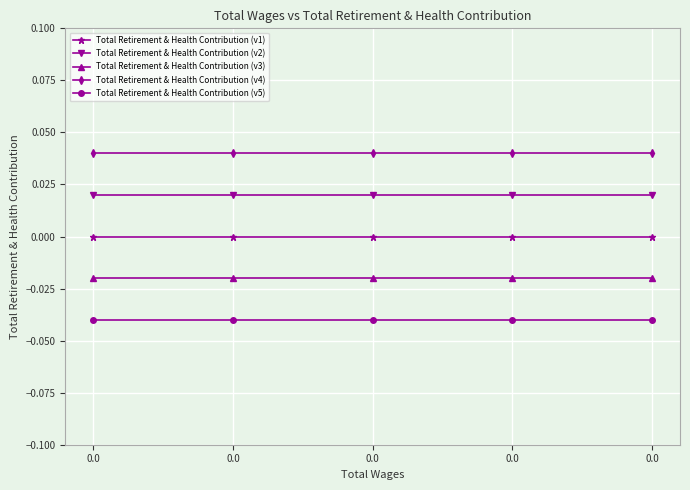

Is this an area chart (filled region under the line)?

No